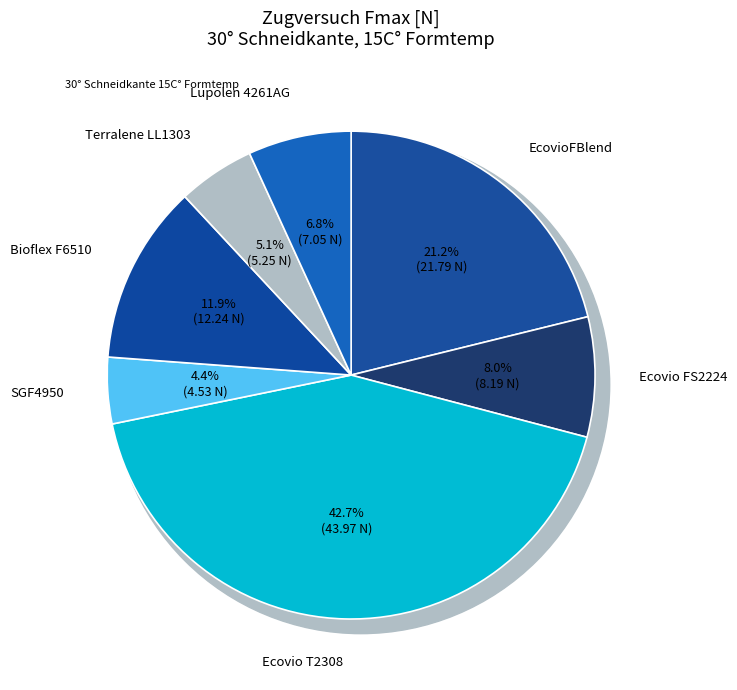

Is it true that SGF4950 is 4% of the pie?

True